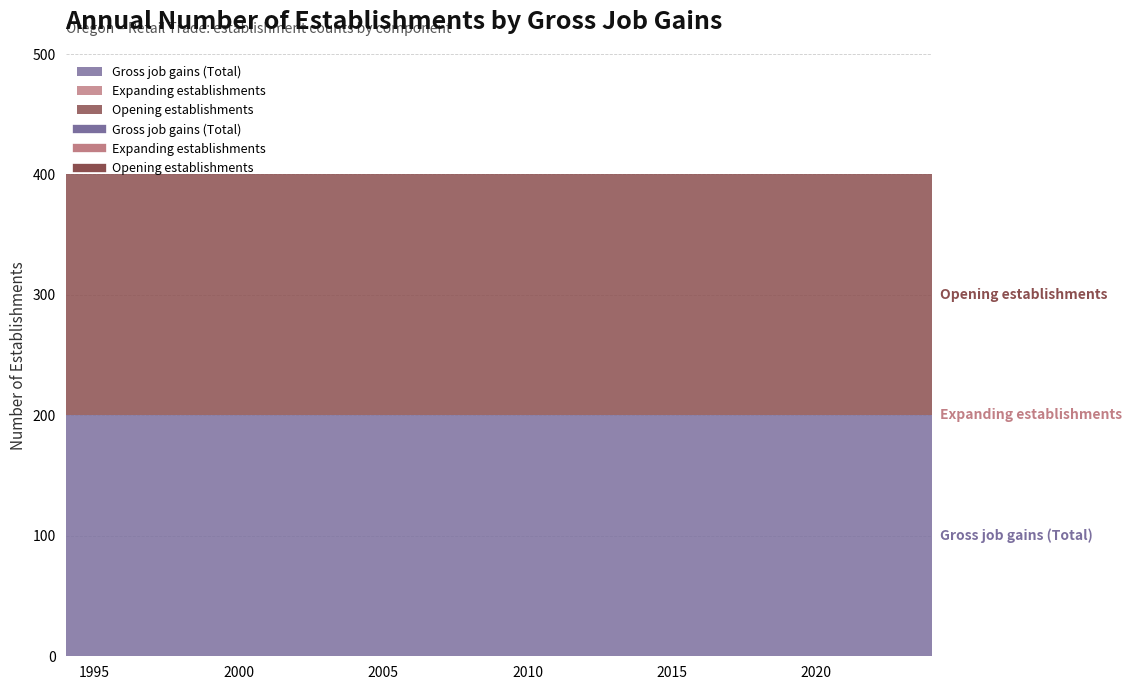

At which label is Gross job gains (Total) closest to 200?

1994